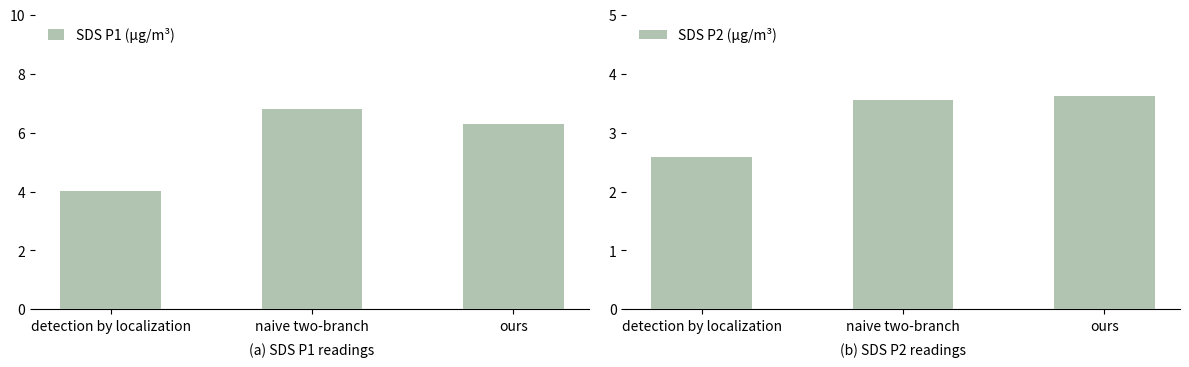

Are the bars grouped side by side (vs. stacked)?

Yes